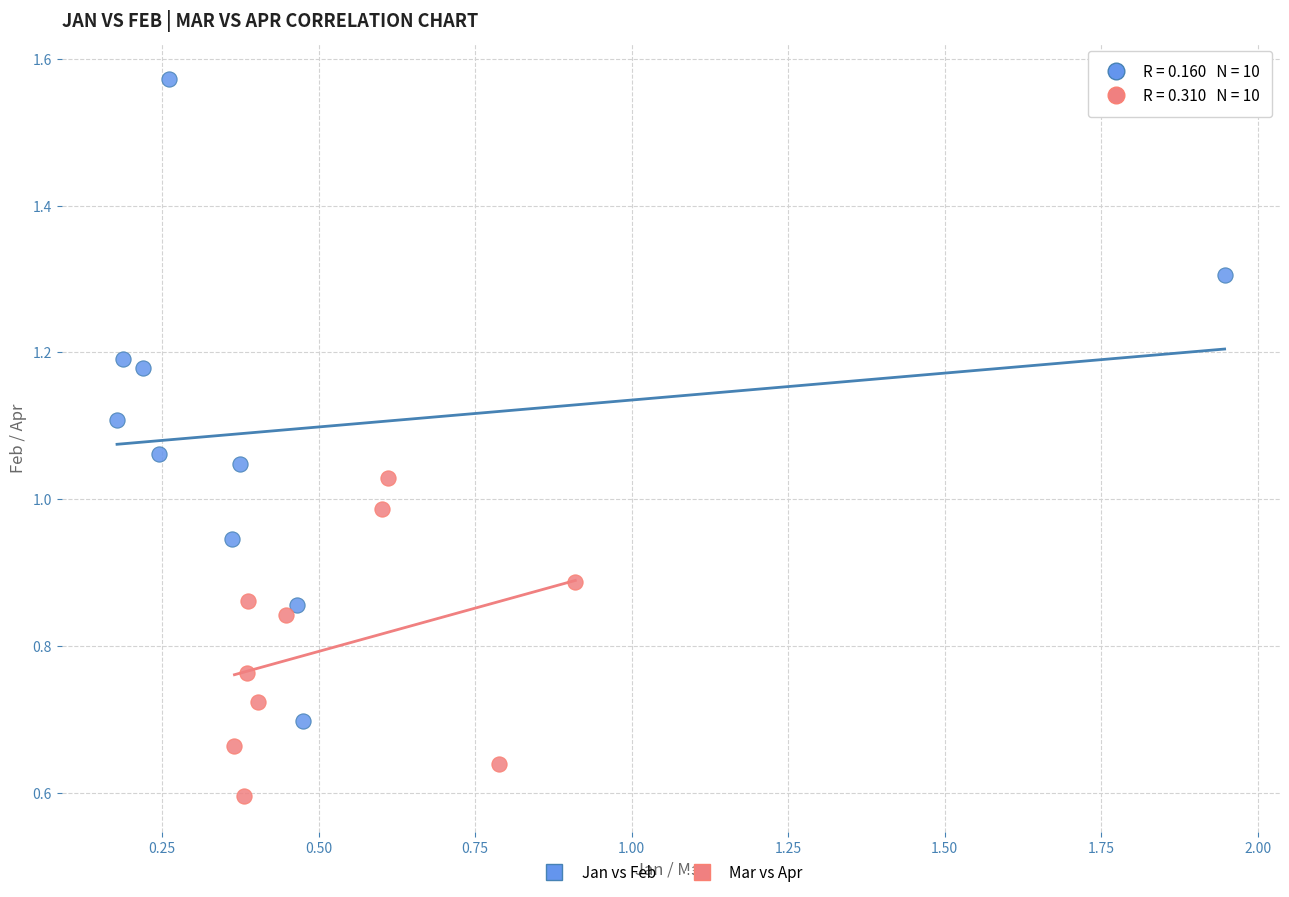

Which series contains the highest Y value?

Jan vs Feb